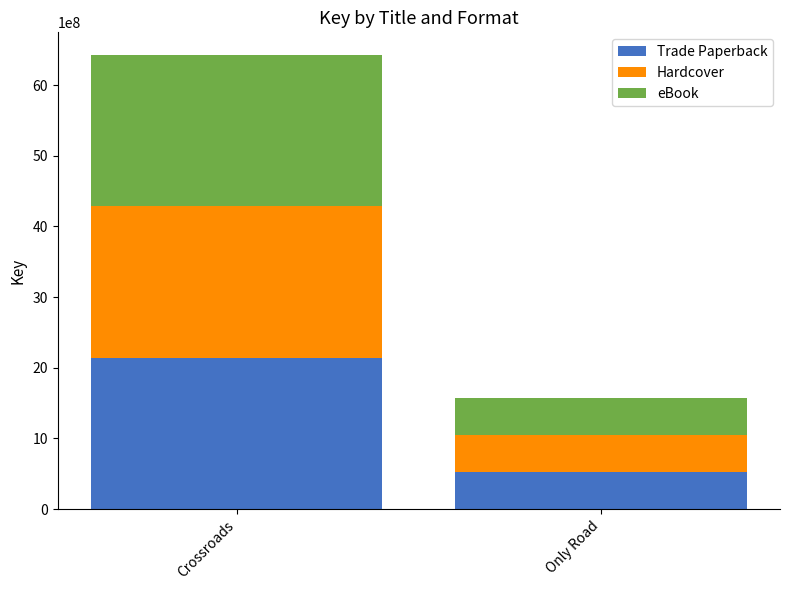

Which category has the highest value in the Trade Paperback series?

Crossroads